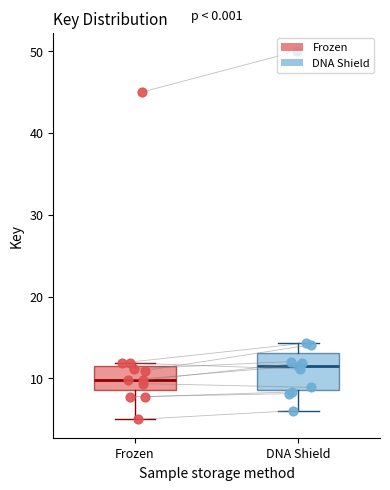

Comparing the boxes themselves (not the whiskers), which one is the tallest?

DNA Shield